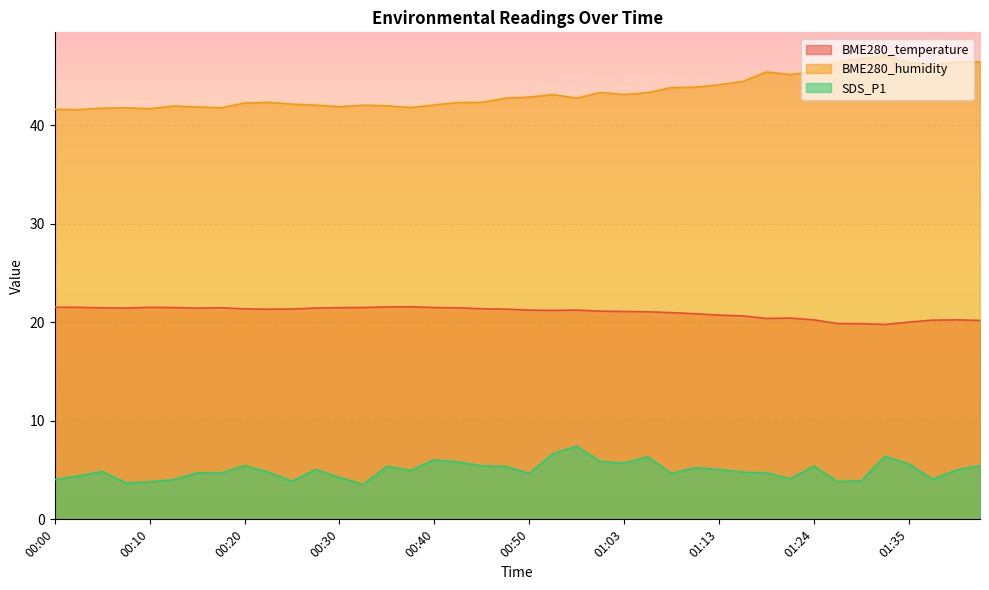

List the labels in order of SDS_P1 value, smallest first.

00:32, 00:08, 00:10, 01:27, 00:25, 01:30, 00:00, 00:13, 01:38, 01:22, 00:30, 00:03, 00:50, 01:08, 00:18, 00:15, 01:19, 01:16, 00:22, 00:05, 00:37, 01:41, 01:13, 00:27, 01:10, 00:35, 00:48, 01:24, 00:45, 00:20, 01:43, 01:35, 01:03, 00:42, 00:58, 00:40, 01:05, 01:33, 00:53, 00:55